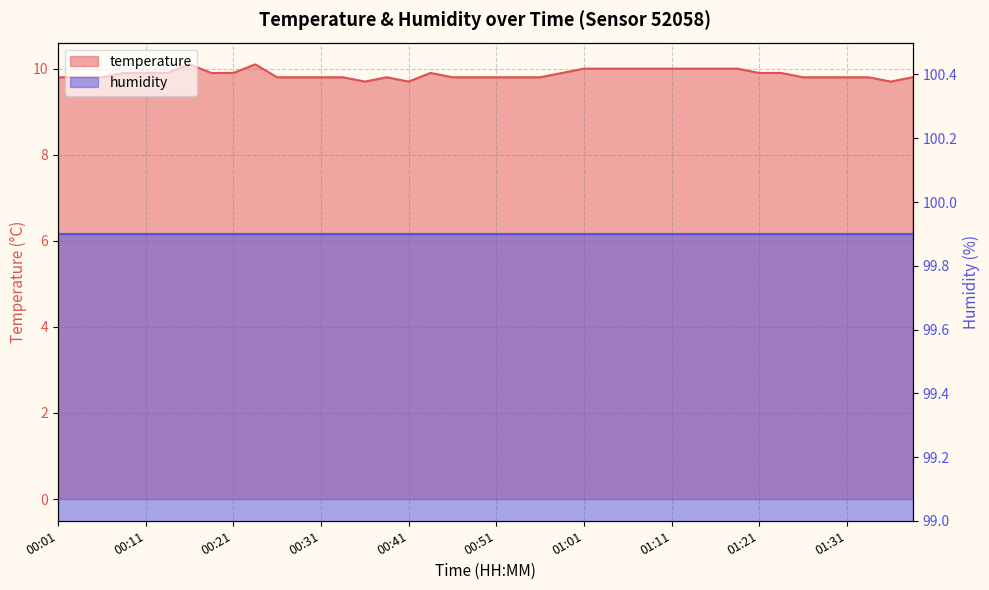

Is it true that the value at 01:08 is 4.2?

False